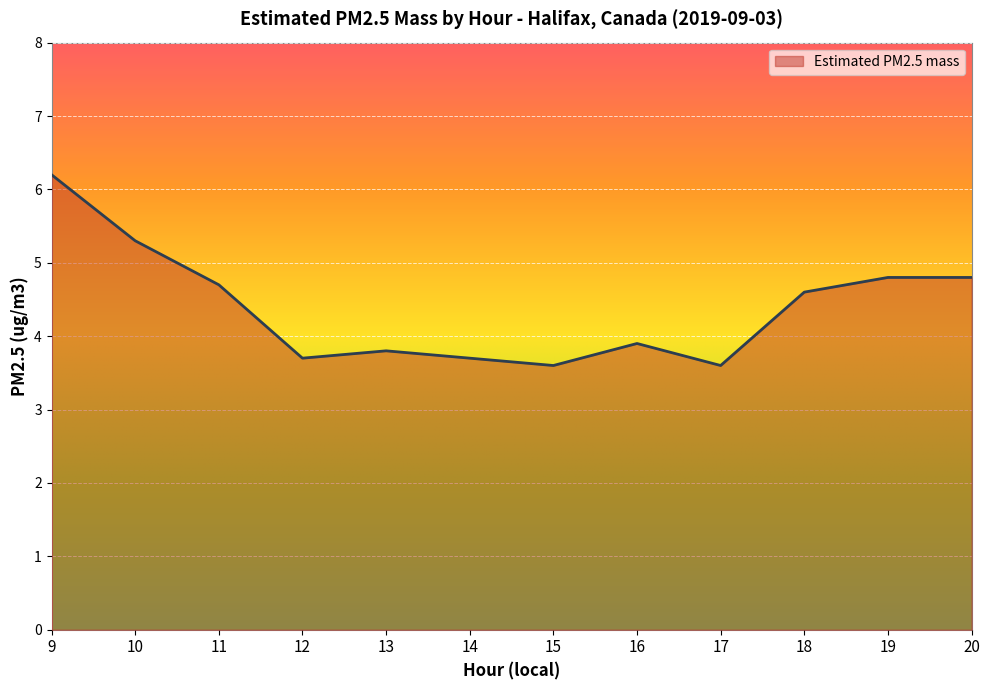

What is the change in value from 10 to 17?

-1.7